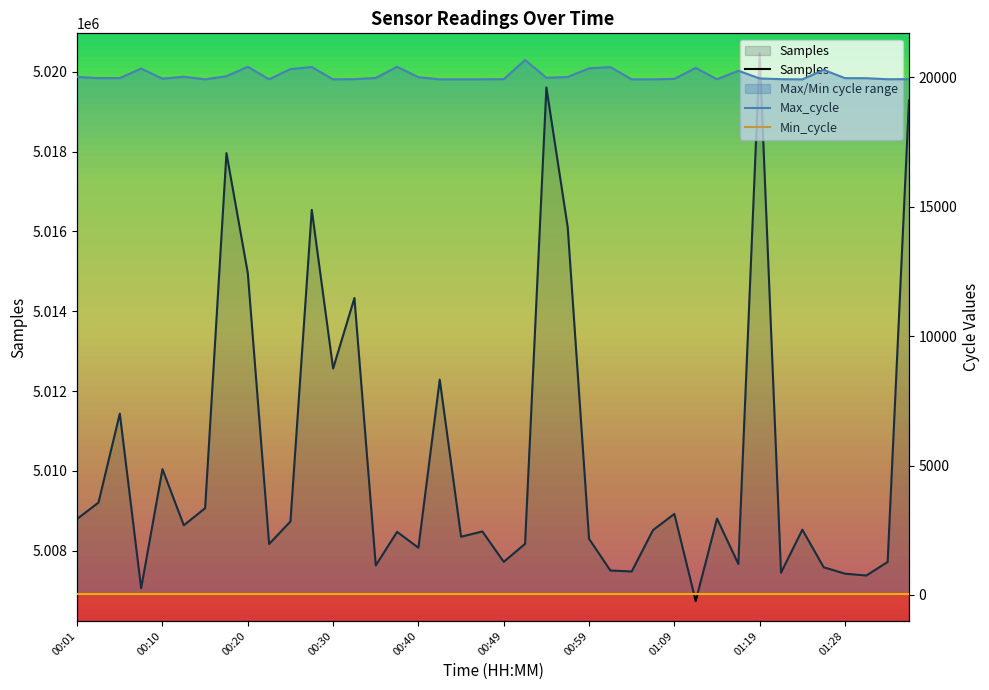

Which series has the largest total across all categories?

Samples